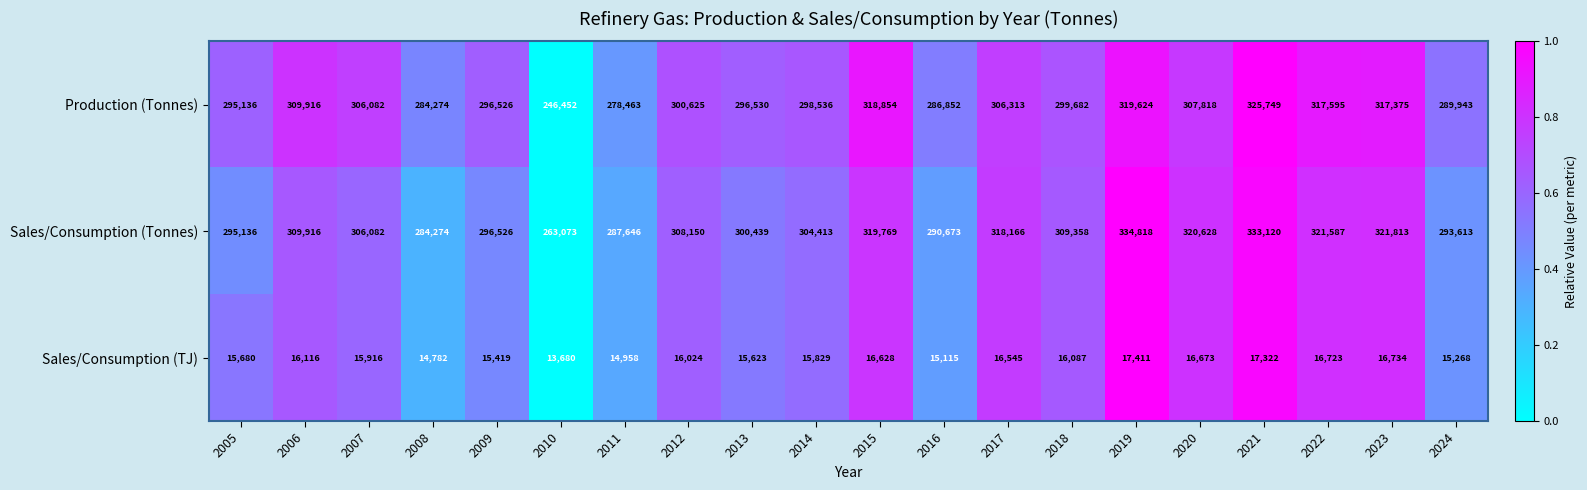

What is the lowest value of the Sales/Consumption (TJ) series?

13680